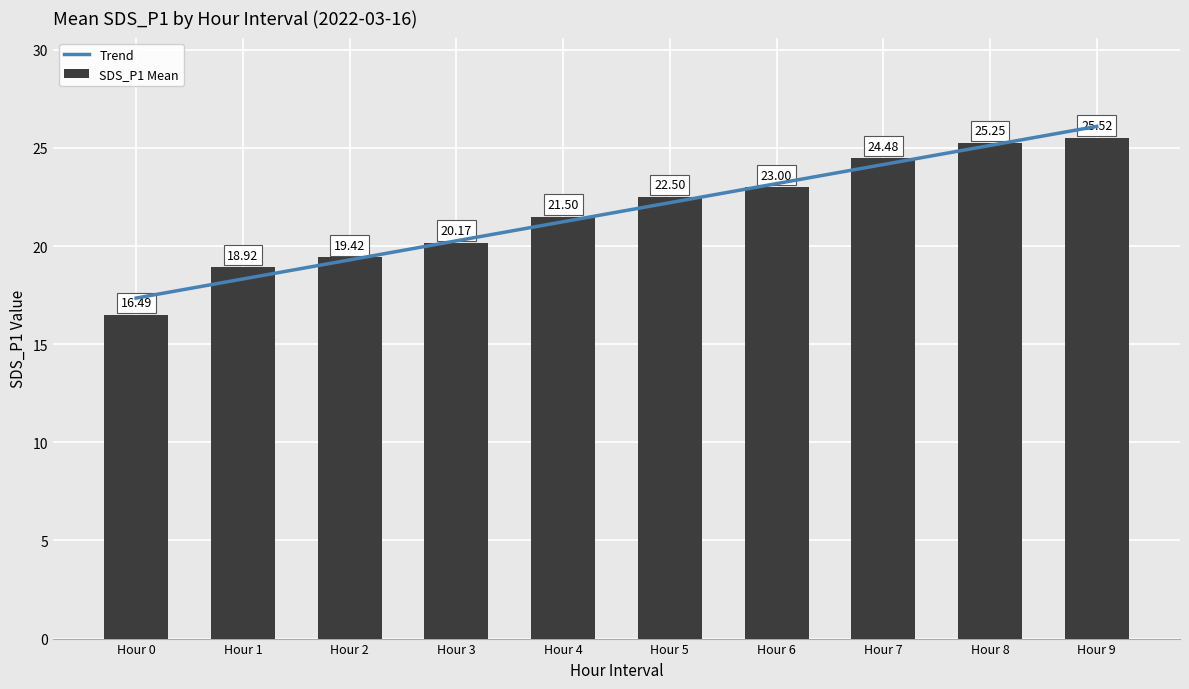

What is the sum of the SDS_P1 Mean values at Hour 2 and Hour 8?

44.7